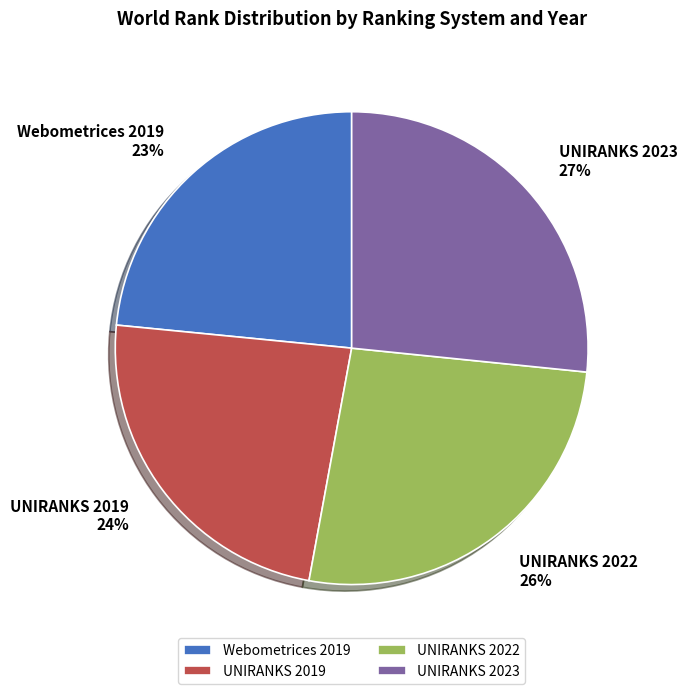

What is the ratio of the value at UNIRANKS 2023 to the value at UNIRANKS 2019?

1.1